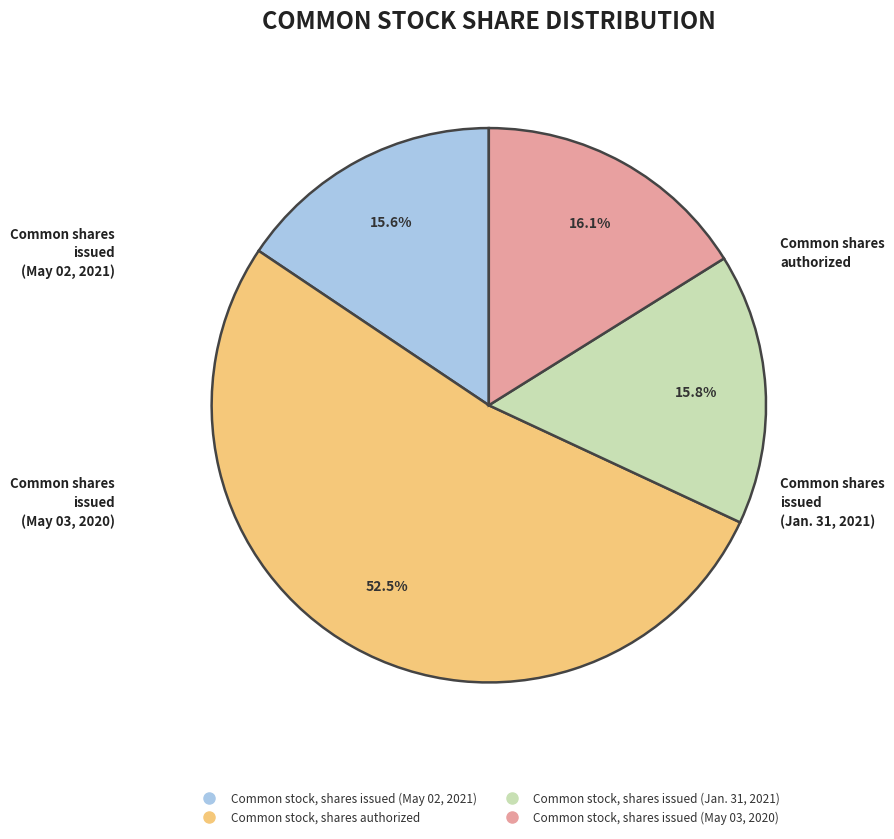

Approximately how many times larger is the value at Common stock, shares issued (May 02, 2021) compared to Common stock, shares authorized?

0.3